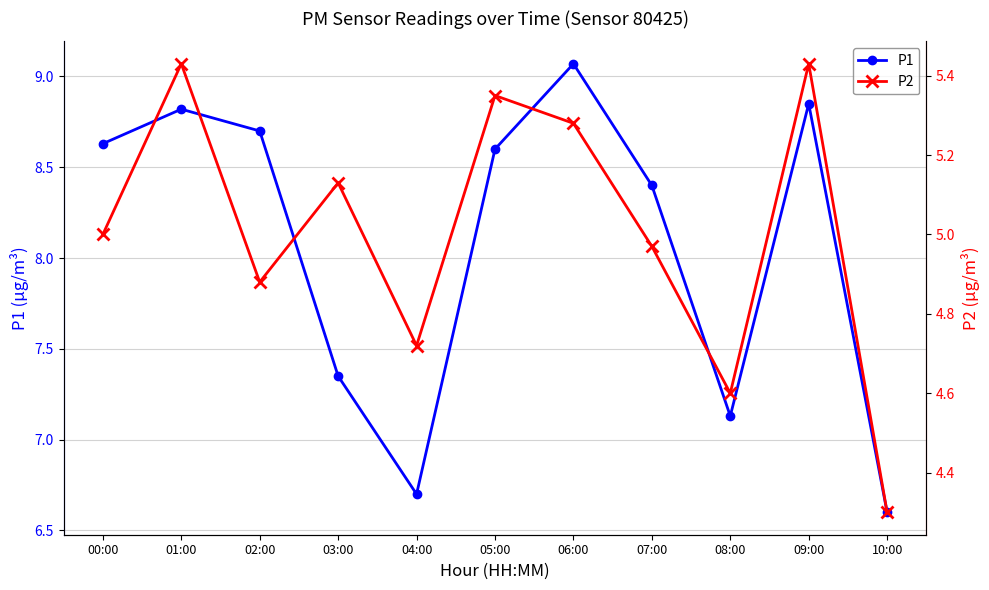

Rank the series by their average value, from lowest to highest.

P2, P1